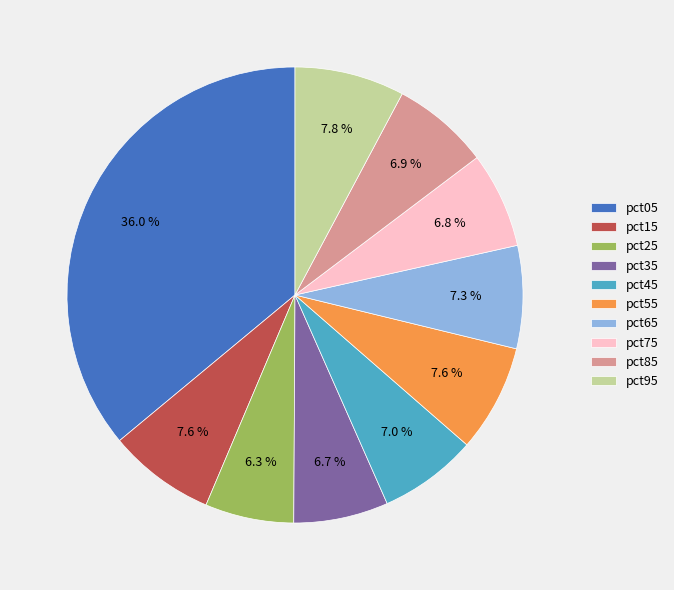

Is pct15 the majority of the pie?

No